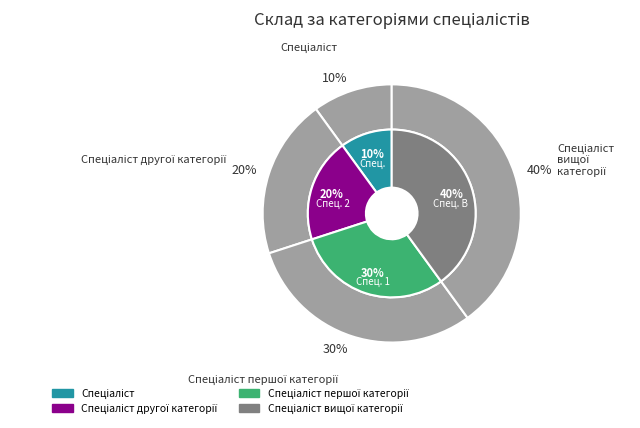

Does Спеціаліст represent more than half of the total?

No